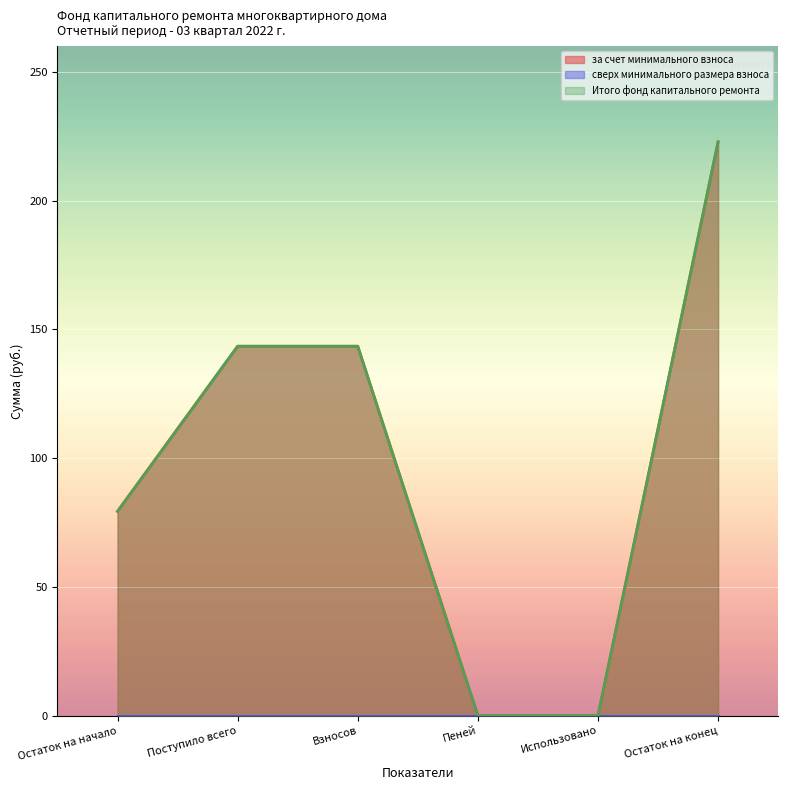

Which series has the largest range (max minus min)?

за счет минимального взноса